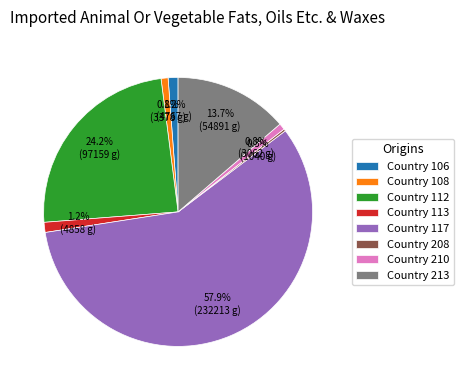

Is there any slice that represents more than half of the pie?

Yes